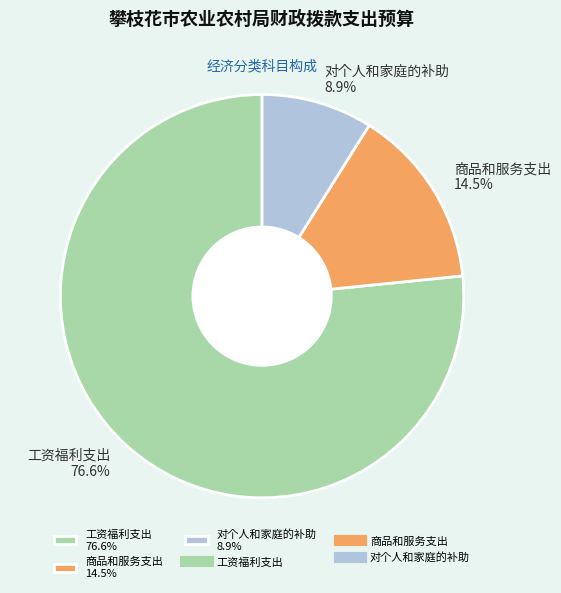

How many slices are in this pie chart?

3